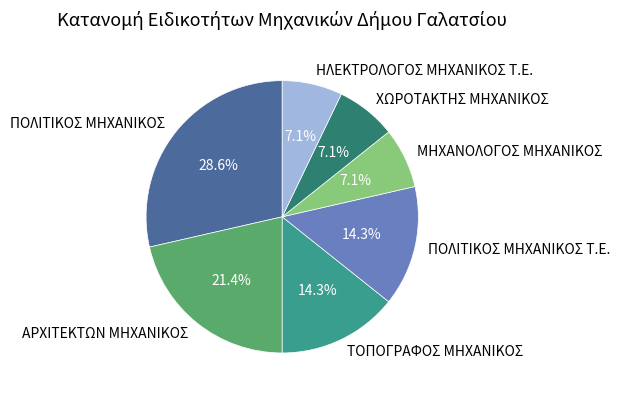

Which has a higher value, ΠΟΛΙΤΙΚΟΣ ΜΗΧΑΝΙΚΟΣ or ΑΡΧΙΤΕΚΤΩΝ ΜΗΧΑΝΙΚΟΣ?

ΠΟΛΙΤΙΚΟΣ ΜΗΧΑΝΙΚΟΣ